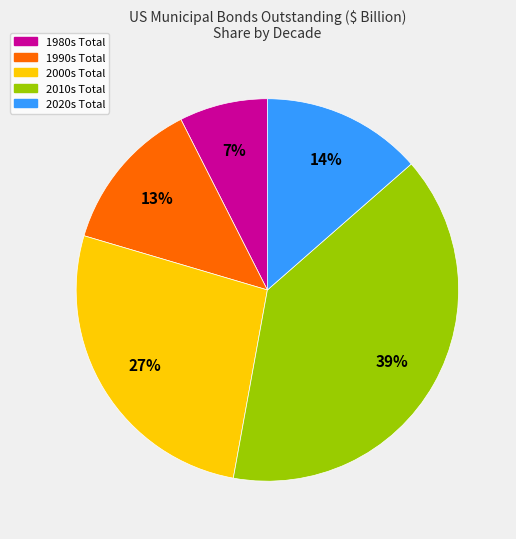

Which slice is the smallest?

1980s Total